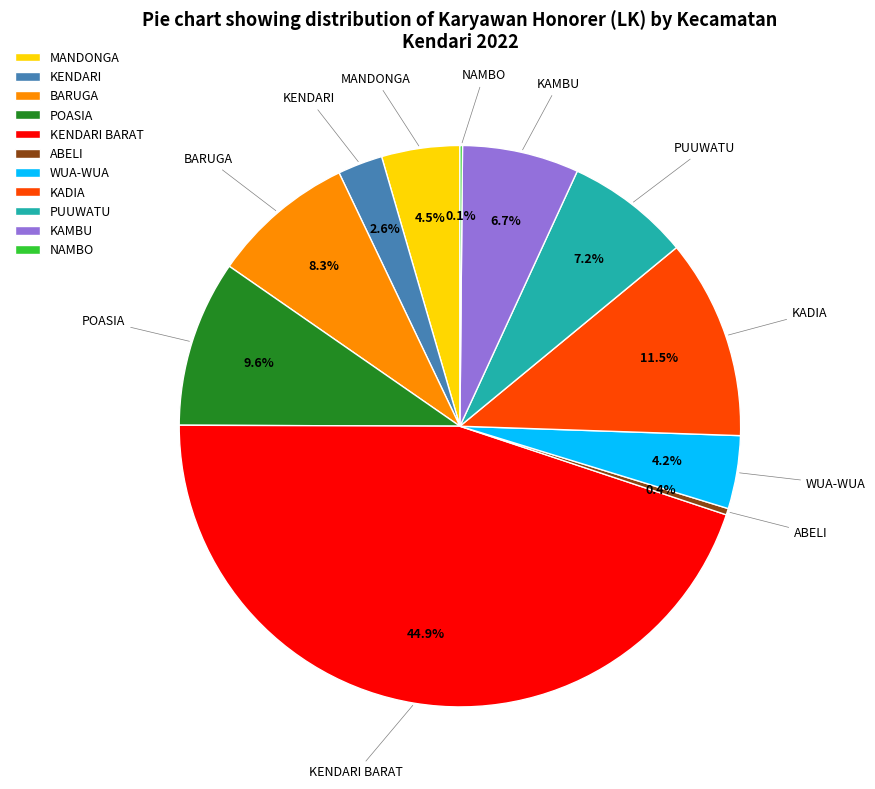

Between KENDARI and KADIA, which is larger?

KADIA